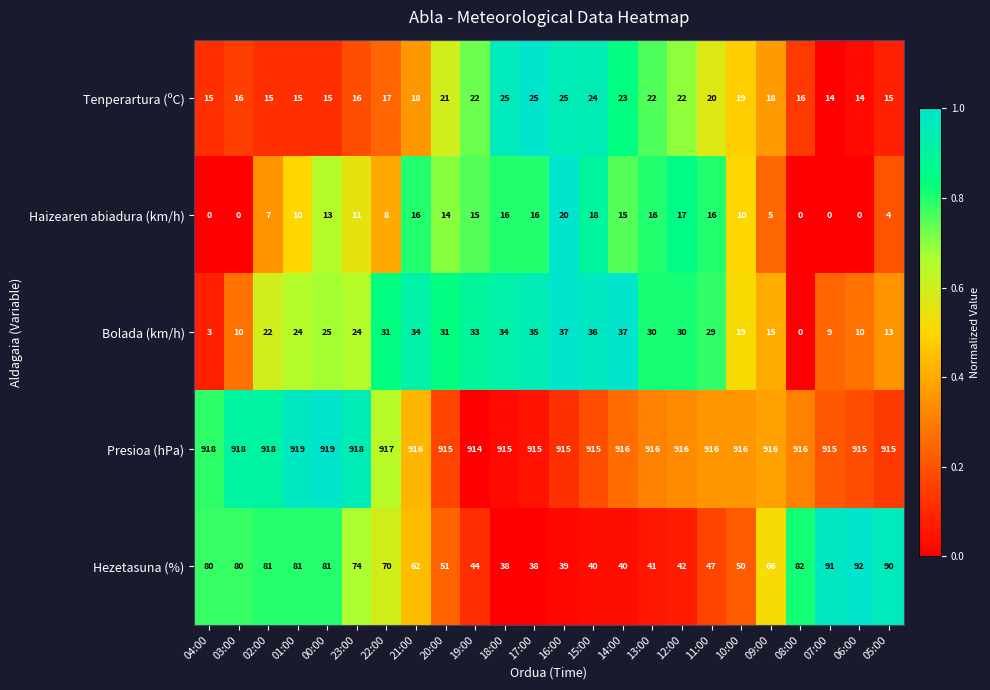

Where does the Hezetasuna (%) series first go above 66?

04:00